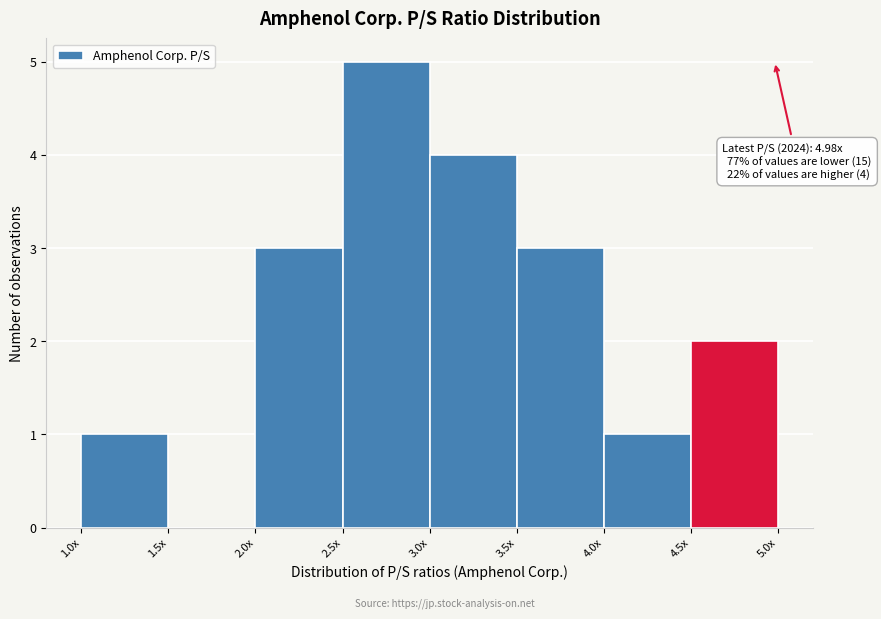

Reading left to right, list all the values displayed in this chart.

1.0x=1	1.5x=0	2.0x=3	2.5x=5	3.0x=4	3.5x=3	4.0x=1	4.5x=2